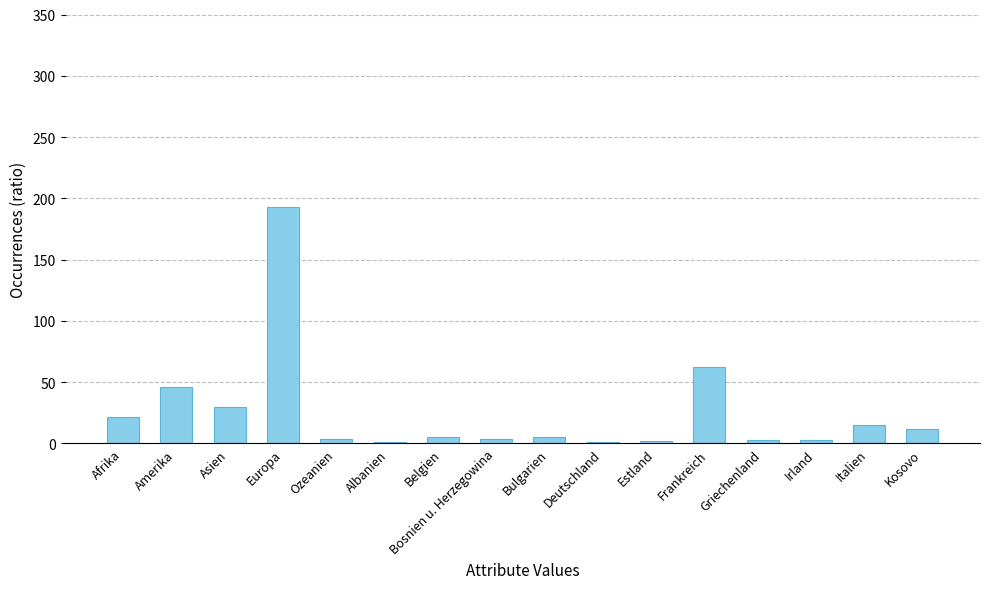

What is the sum of all values?

408